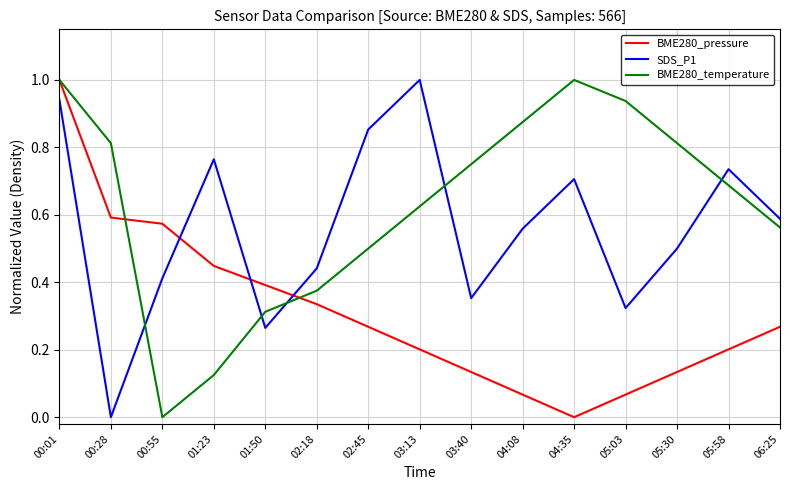

Does the chart have visible grid lines?

Yes